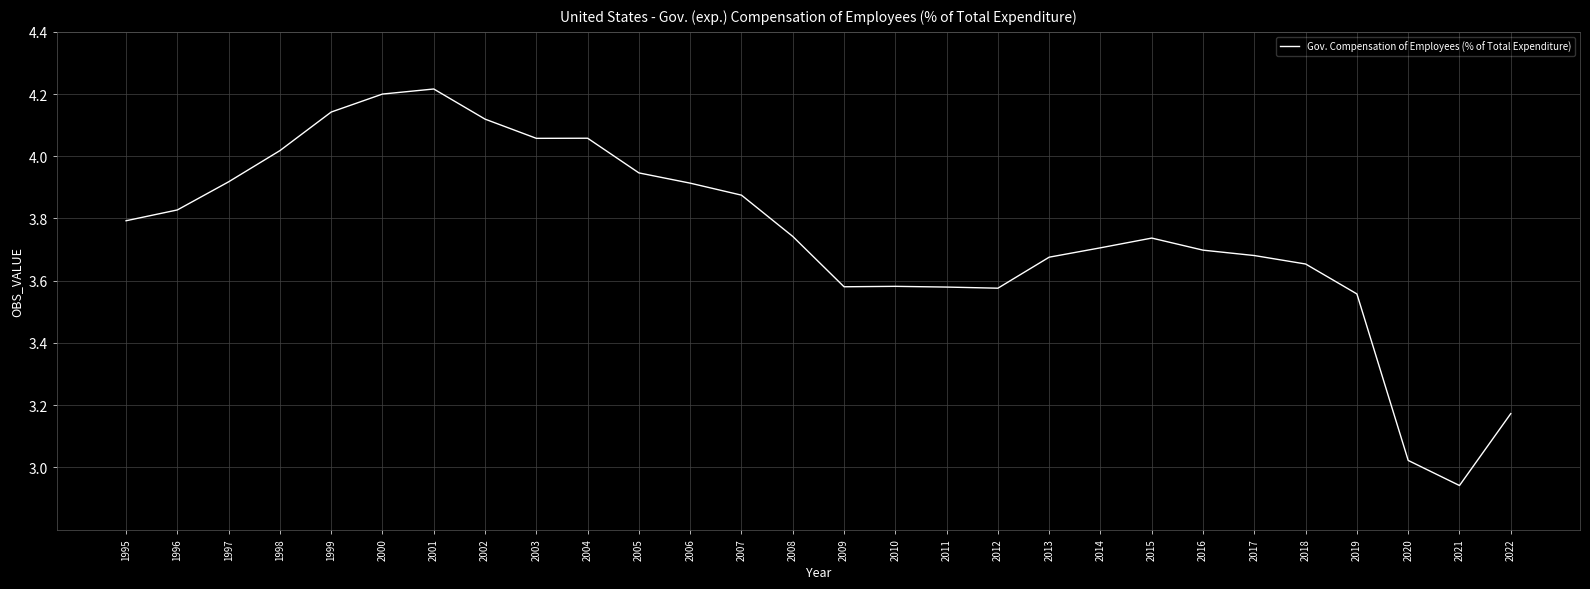

What is the difference between the maximum and minimum values?

1.3